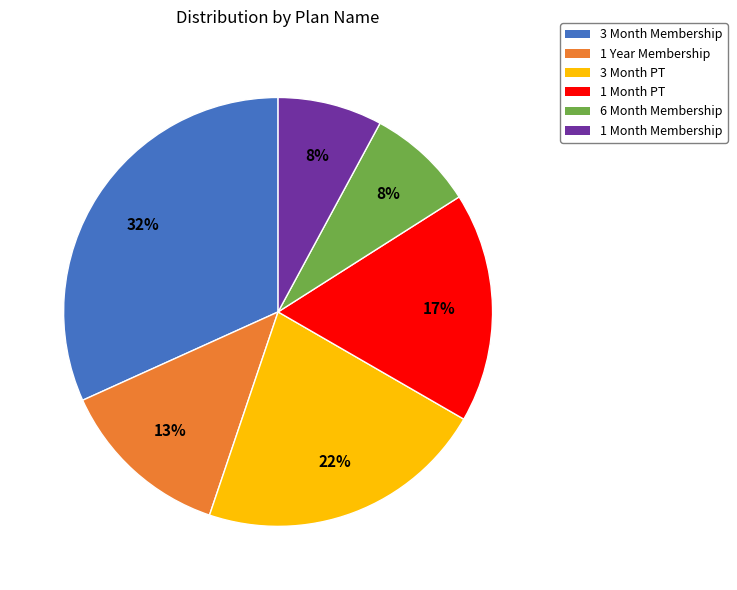

How many slices are in this pie chart?

6